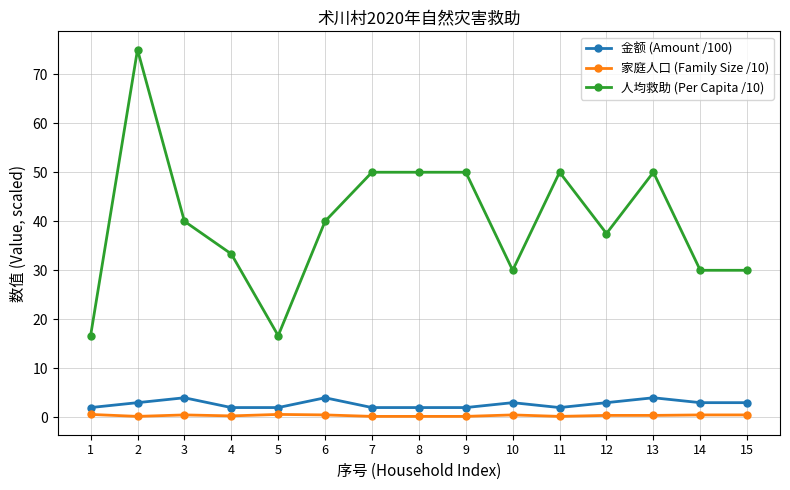

What are all the series names shown in the legend?

金额 (Amount /100), 家庭人口 (Family Size /10), 人均救助 (Per Capita /10)